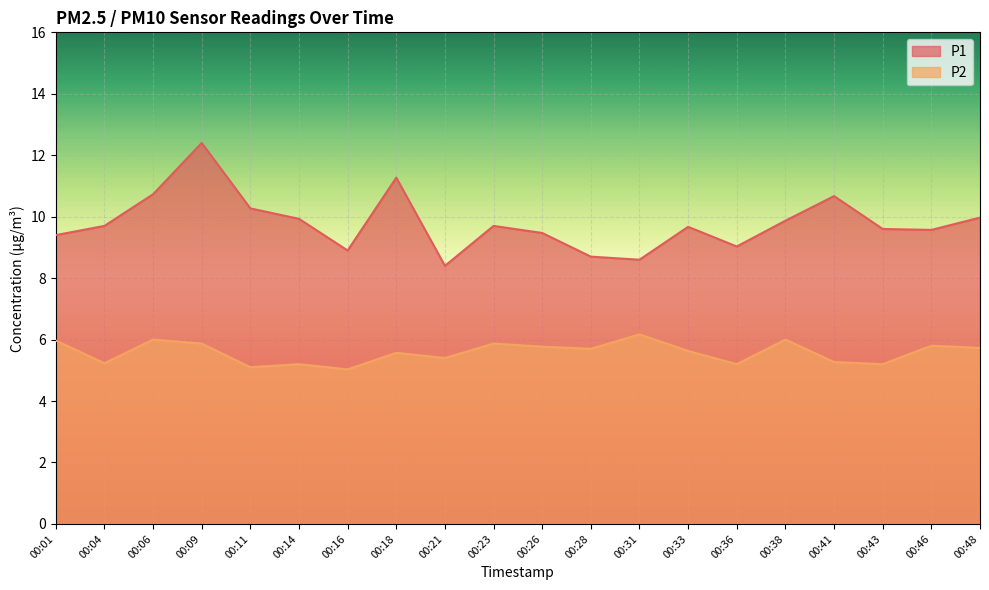

Reading left to right, list all the values displayed in this chart.

P1: 9.4	9.7	10.7	12.4	10.3	9.9	8.9	11.3	8.4	9.7	9.5	8.7	8.6	9.7	9.0	9.9	10.7	9.6	9.6	10.0
P2: 6.0	5.2	6.0	5.9	5.1	5.2	5.0	5.6	5.4	5.9	5.8	5.7	6.2	5.6	5.2	6.0	5.3	5.2	5.8	5.7